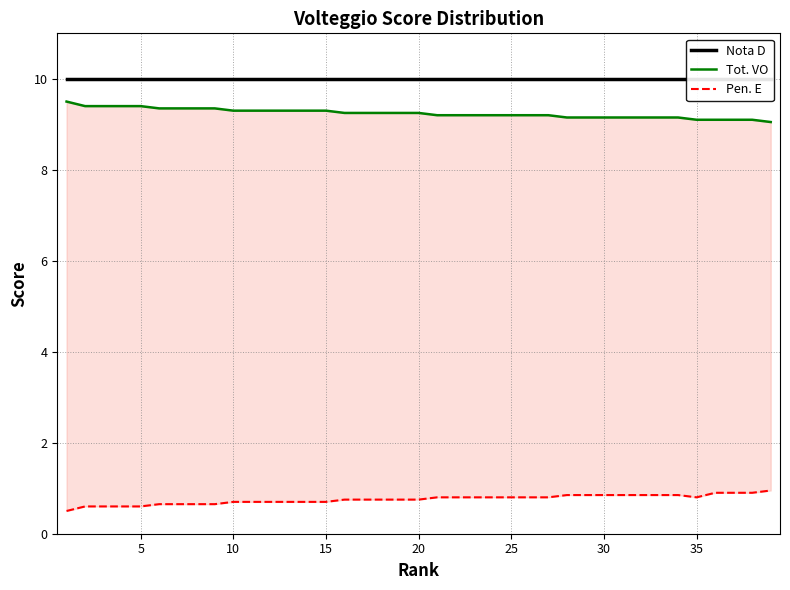

List the series in order of their peak value, highest first.

Nota D, Tot. VO, Pen. E